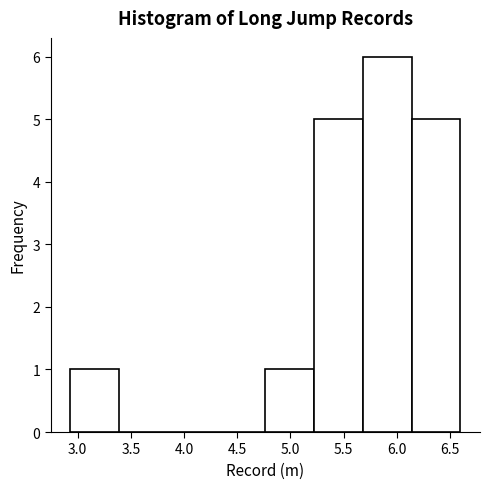

Reading left to right, list every bar in this chart as the range it spans on the x-axis followed by its height. Neither the bar edges nor the heights are printed on the chart, so give them approximately, as read against the axes.

2.95 to 3.40: 1
3.40 to 3.85: 0
3.85 to 4.30: 0
4.30 to 4.75: 0
4.75 to 5.20: 1
5.20 to 5.70: 5
5.70 to 6.15: 6
6.15 to 6.60: 5